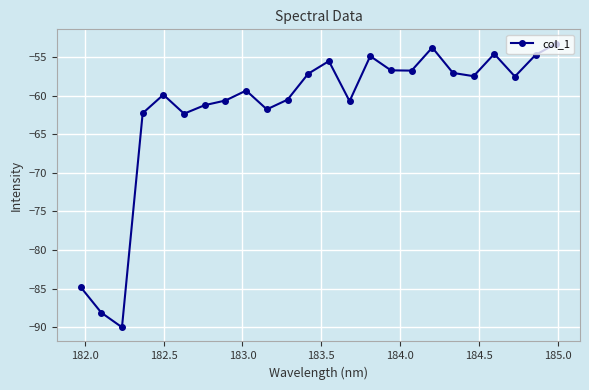

What is the average value?

-61.7